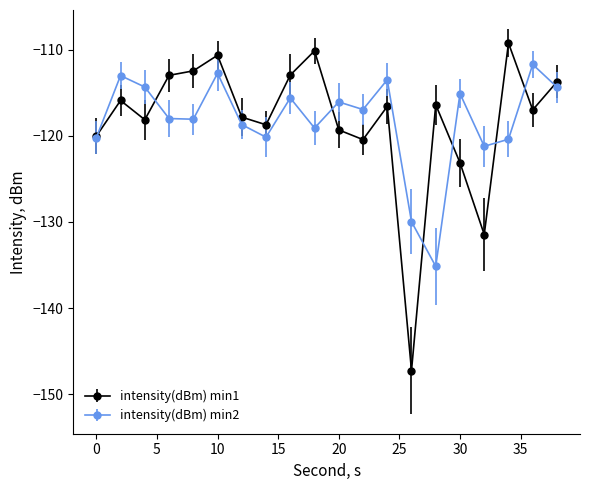

What is the difference between the maximum and second lowest values in the intensity(dBm) min1 series?

22.2